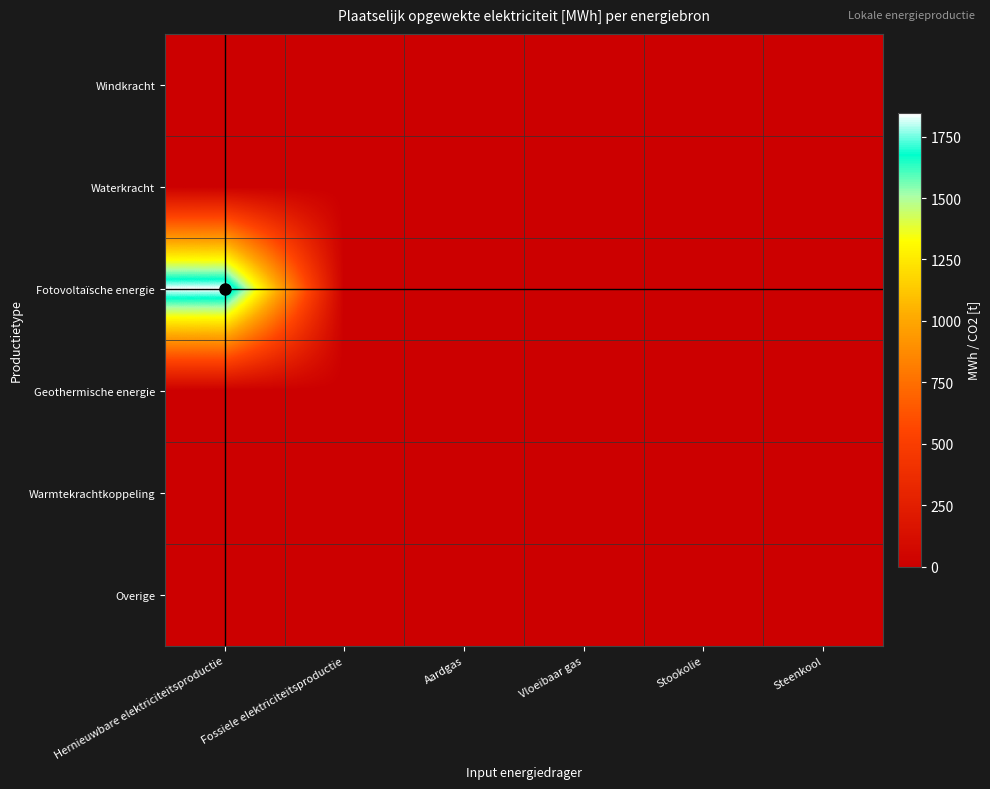

Which series has the largest total across all categories?

Fotovoltaïsche energie